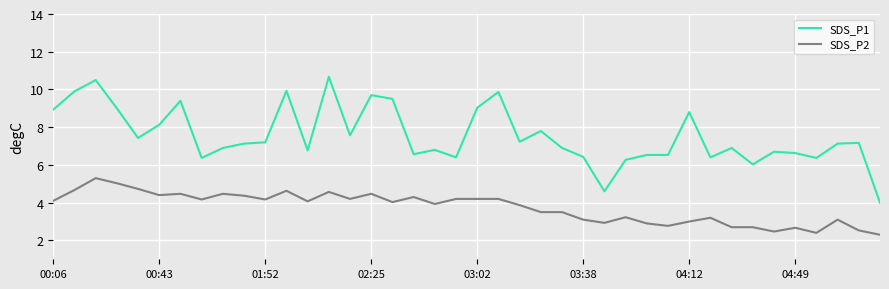

True or false: SDS_P1 and SDS_P2 intersect in this chart.

False